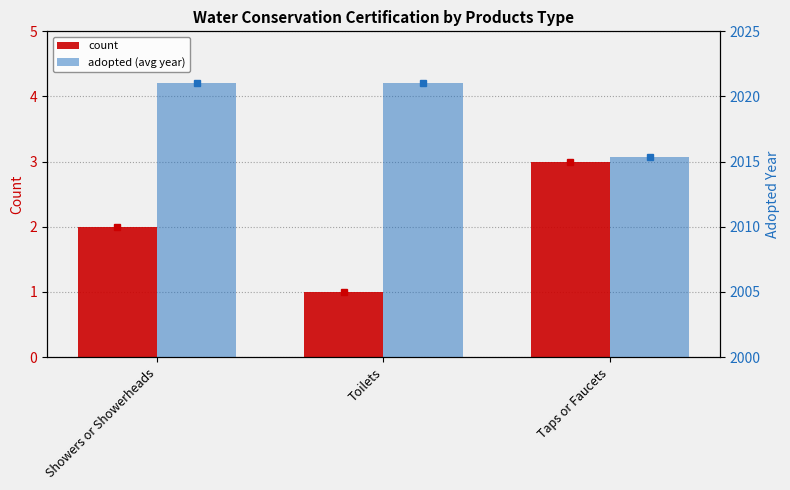

How many series are shown in this chart?

2